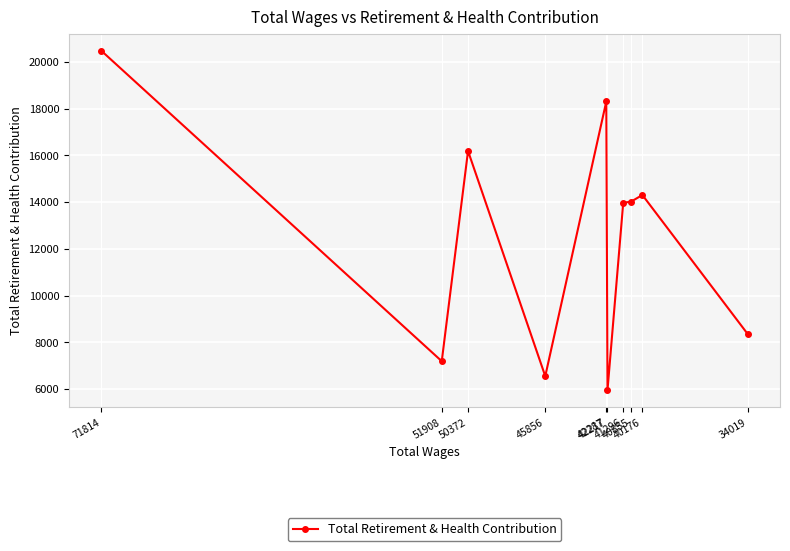

The value at 51908 is 3437. True or false?

False